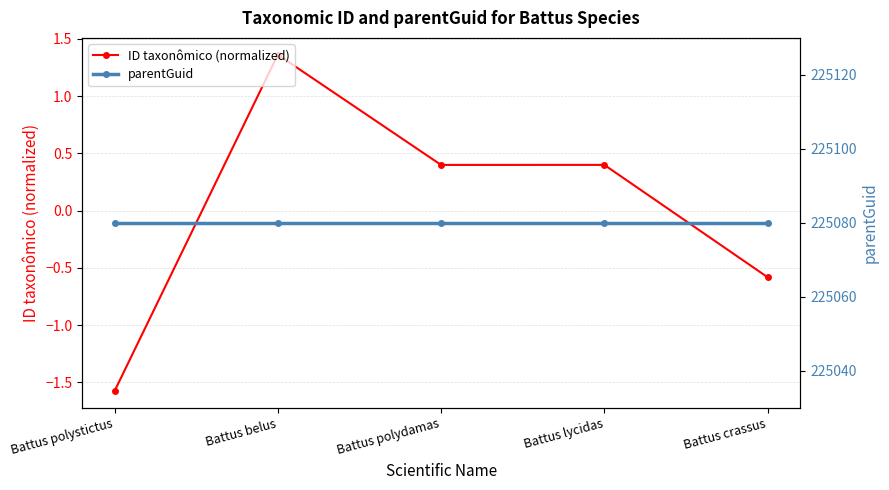

List the series in order of their peak value, highest first.

parentGuid, ID taxonômico (normalized)